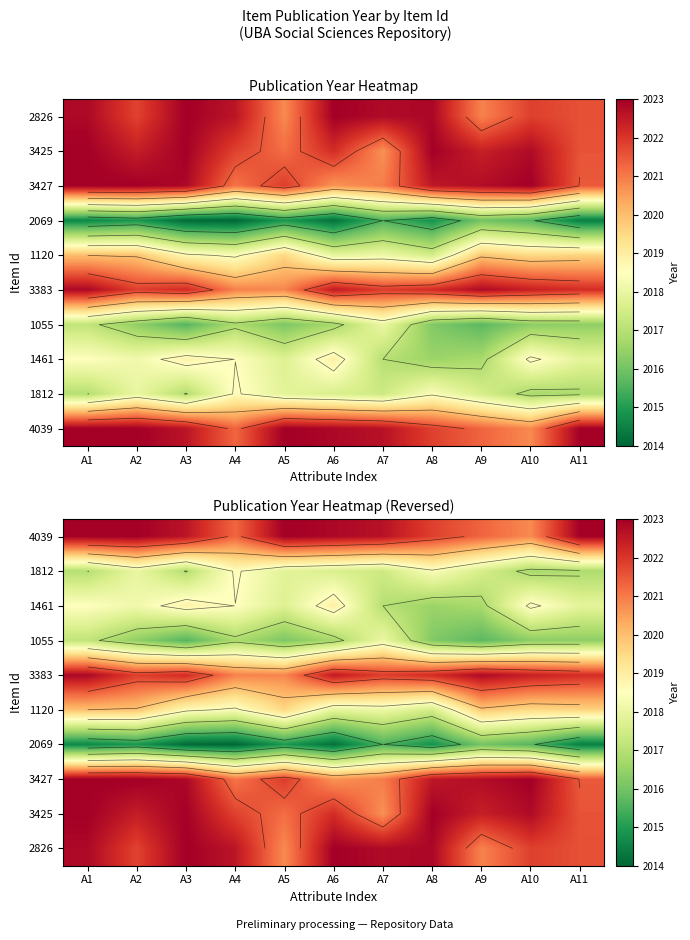

What is the difference between the highest and lowest values at A7?

7.3